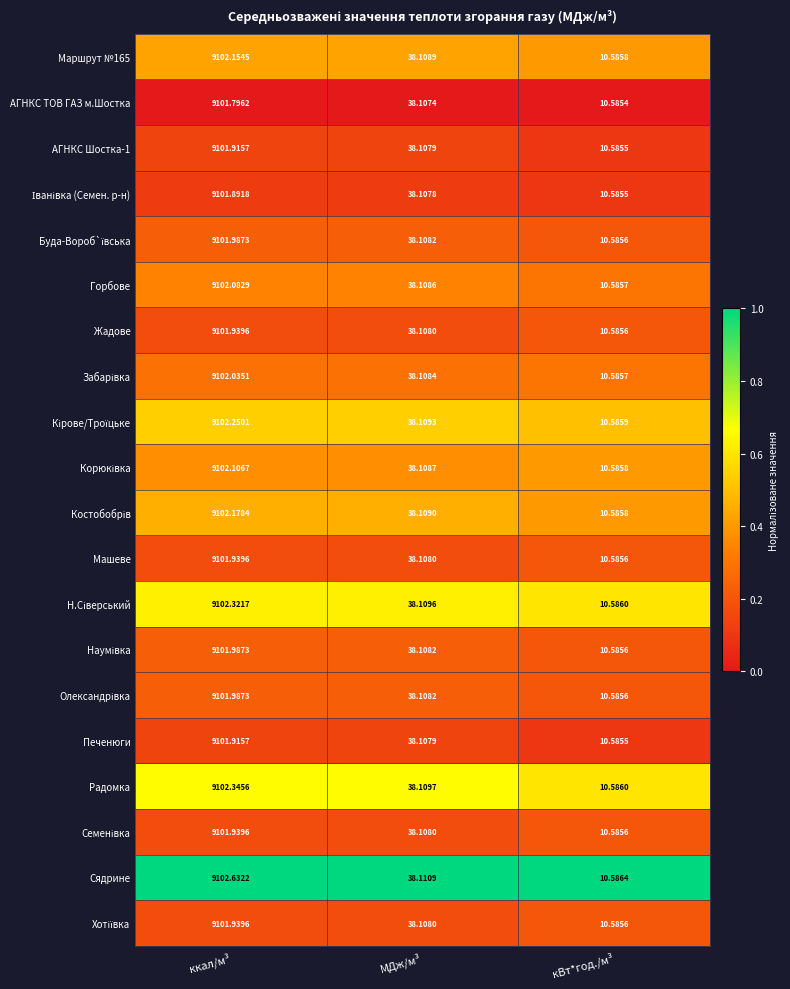

At which category is the sum across all series the highest?

ккал/м³